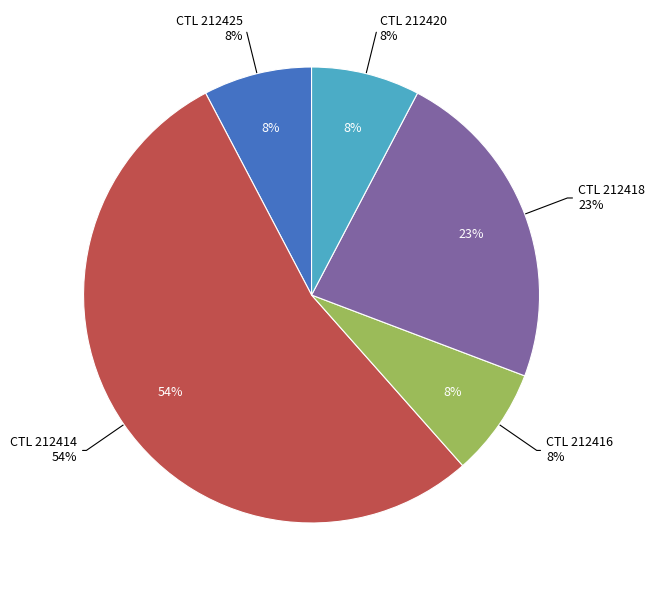

What percentage is the 212425 slice, to the nearest percent?

8%